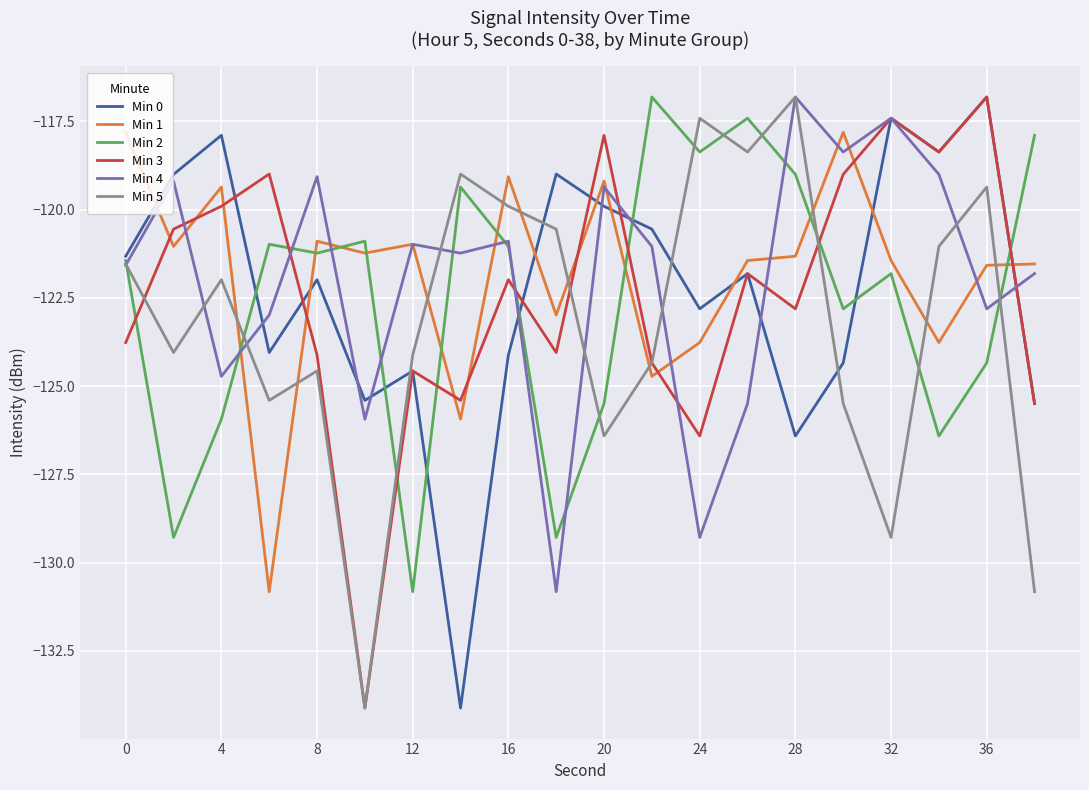

True or false: Min 2 and Min 3 intersect in this chart.

True